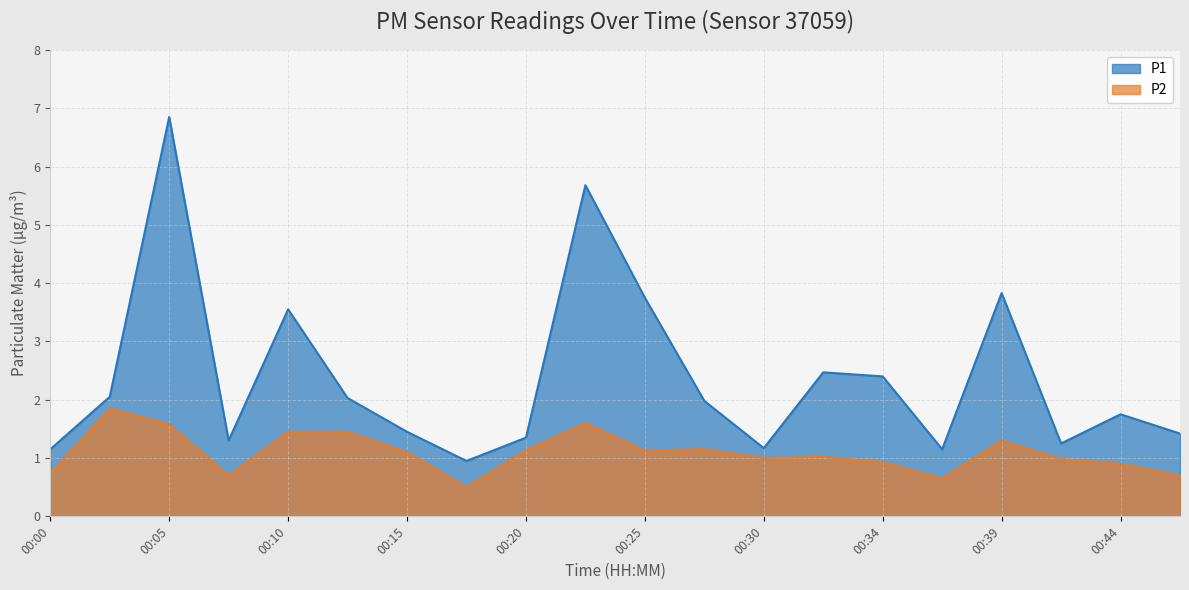

Where is P1 nearest to the value 3?

00:32